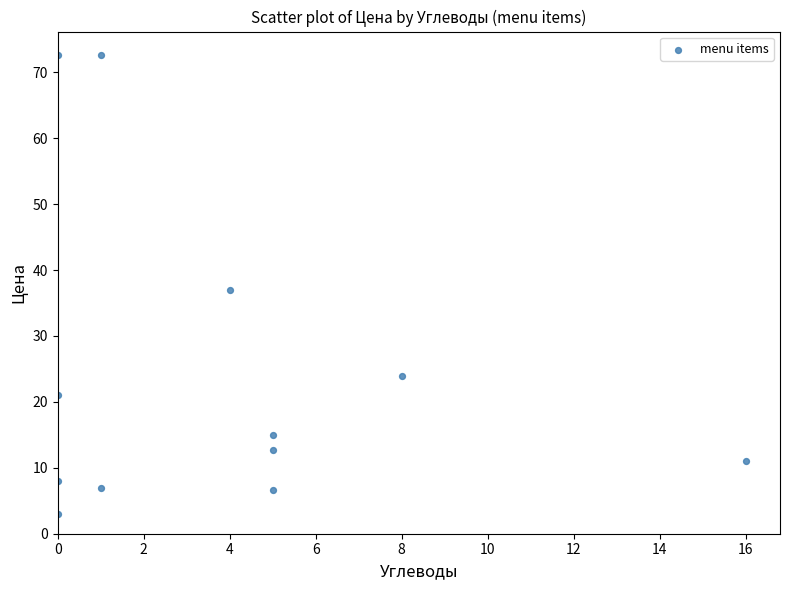

What is the average X value?

3.8